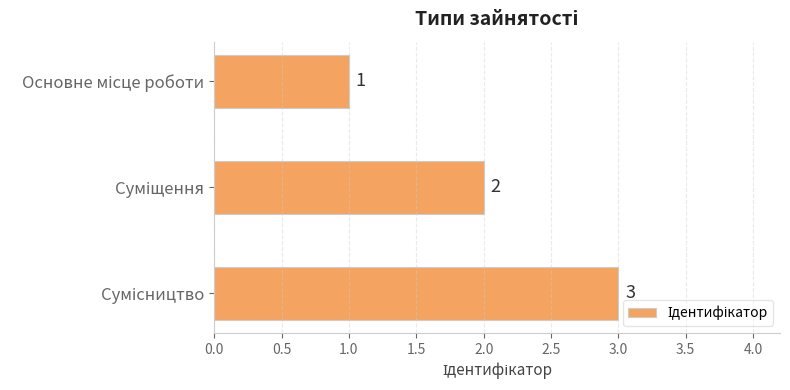

What is the sum of all values?

6